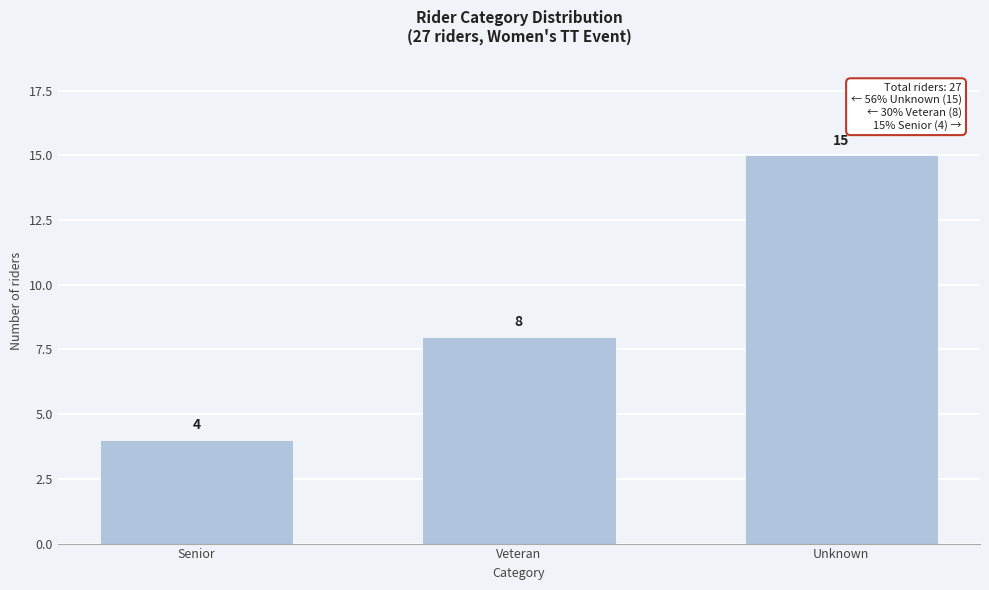

Reading left to right, extract all data points from this chart.

Senior=4	Veteran=8	Unknown=15